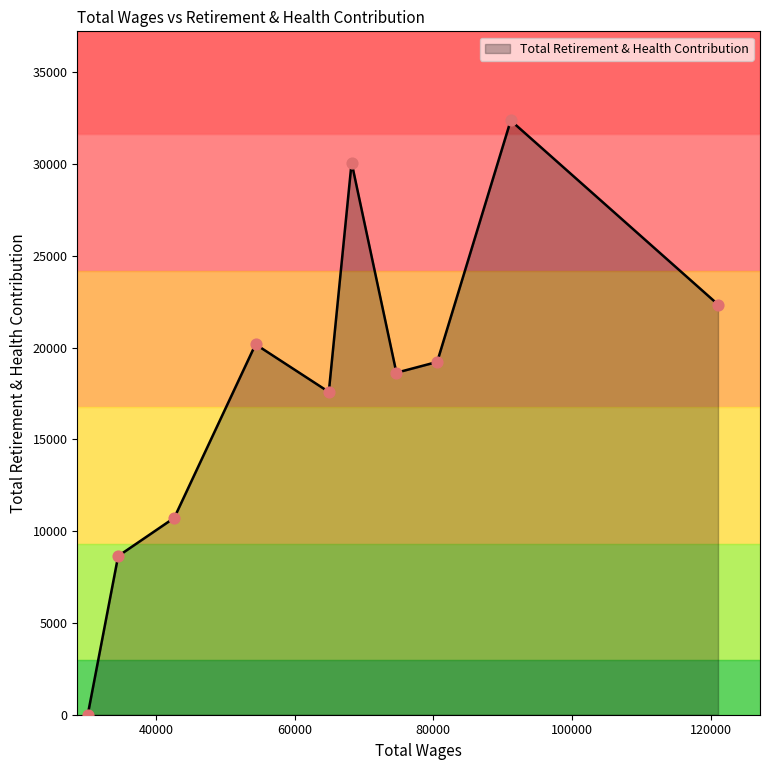

What is the difference between the maximum and minimum values?

32382